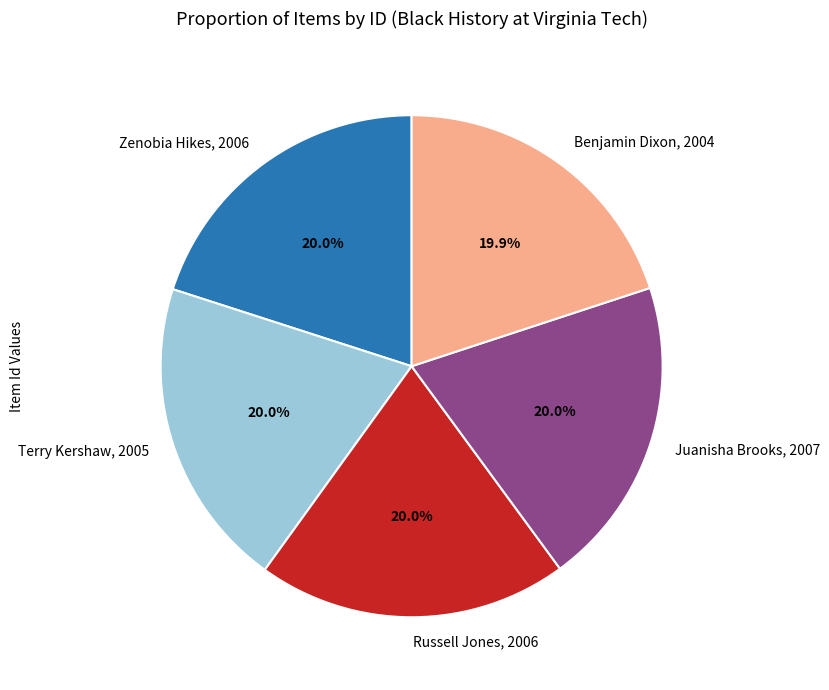

Count the number of slices in the pie.

5